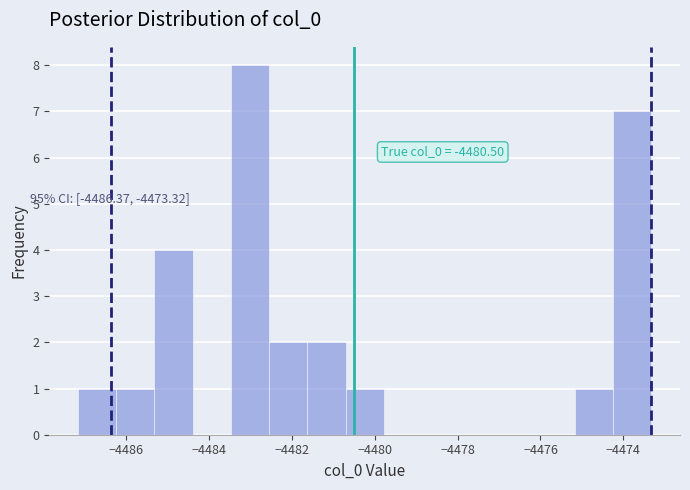

Which range on the x-axis has the tallest bar?

-4483.4 to -4482.6